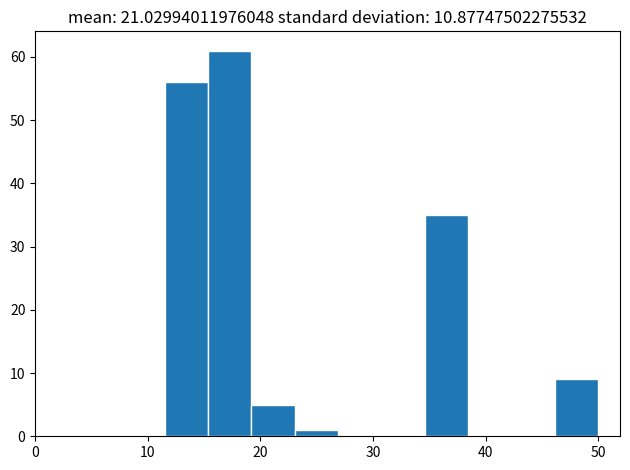

Around what value on the x-axis is the tallest bar? Give the approximate position of its centre, as read against the axis.

17